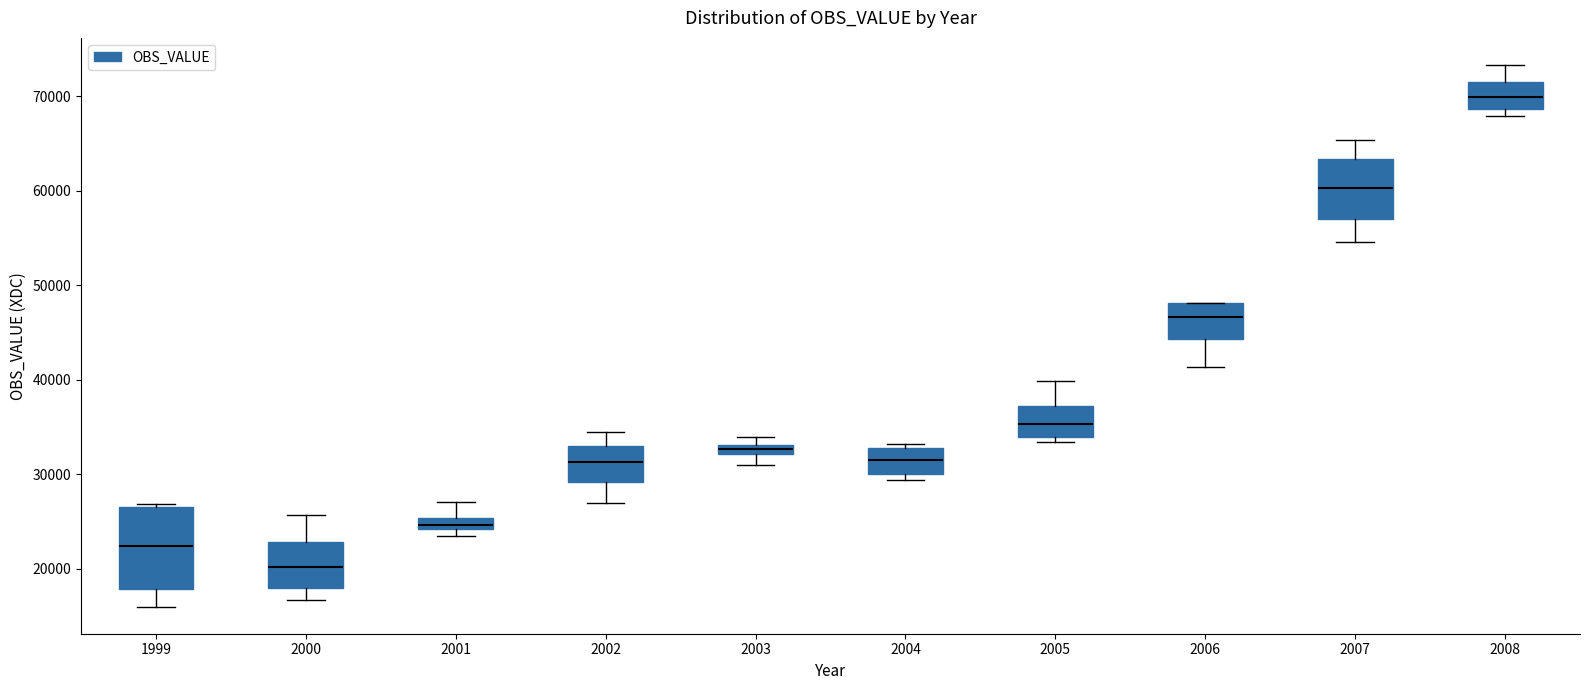

Which box is the tallest, from its lower edge to its upper edge?

1999